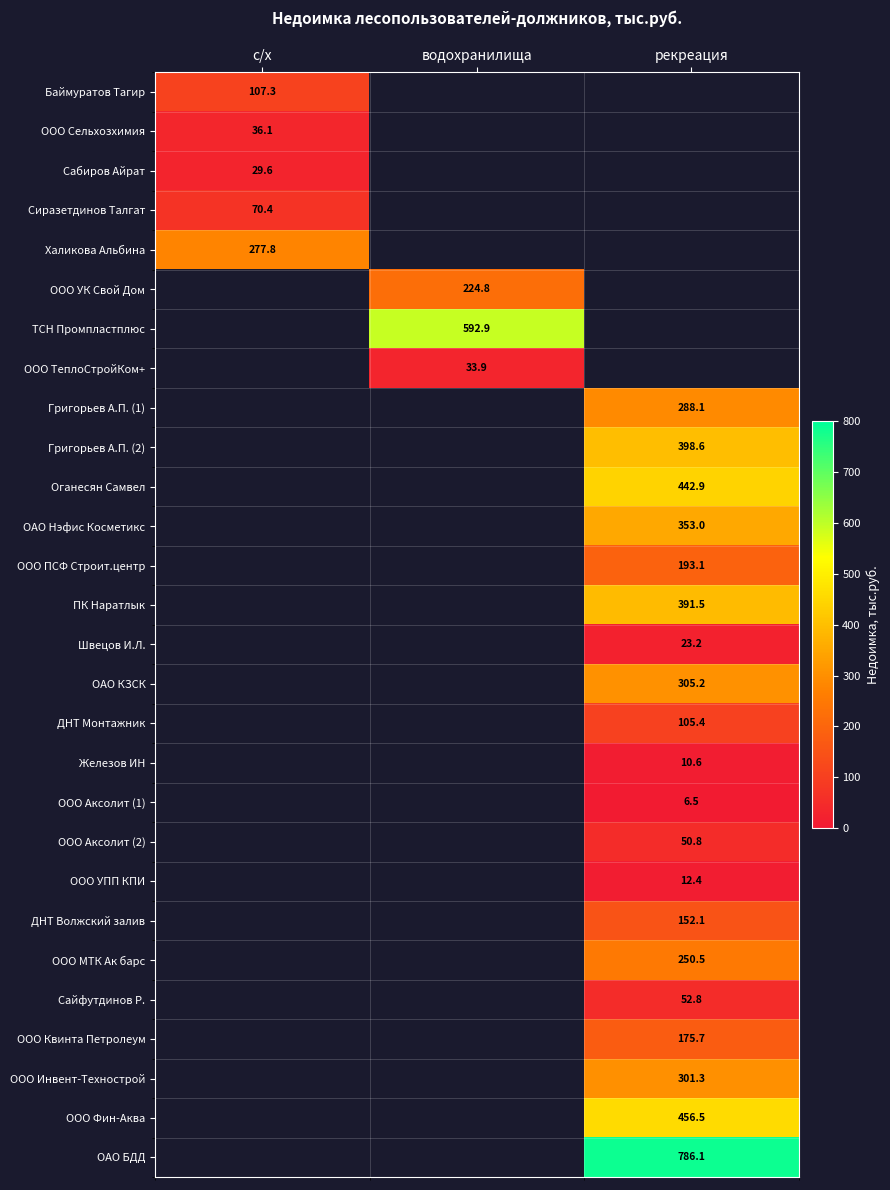

True or false: Григорьев А.П. (2) has a value of 634.2 at рекреация.

False